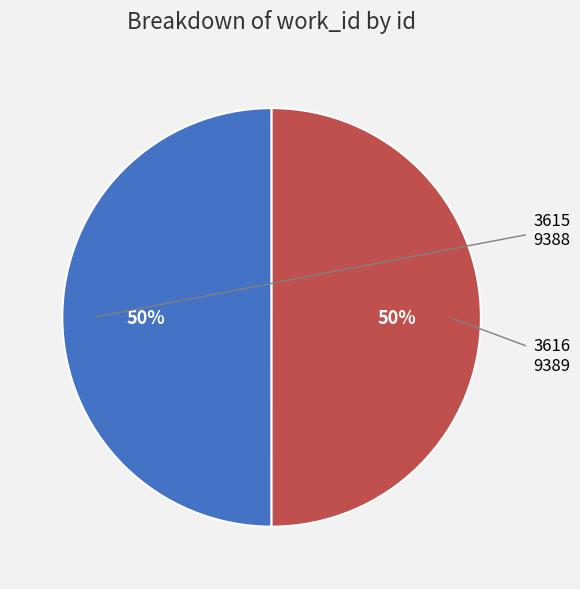

To the nearest percent, what is the average slice percentage?

50%